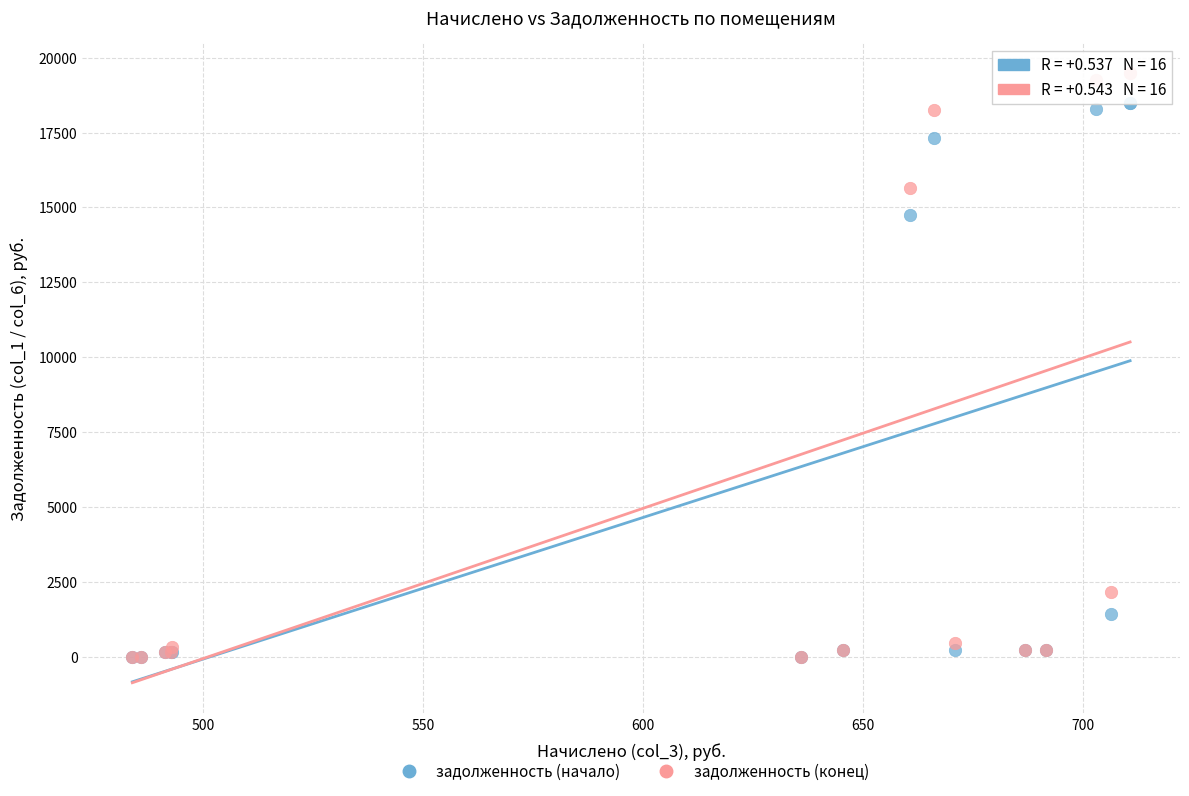

In the задолженность (конец) series, what Y value is closest to 9737?

15637.0